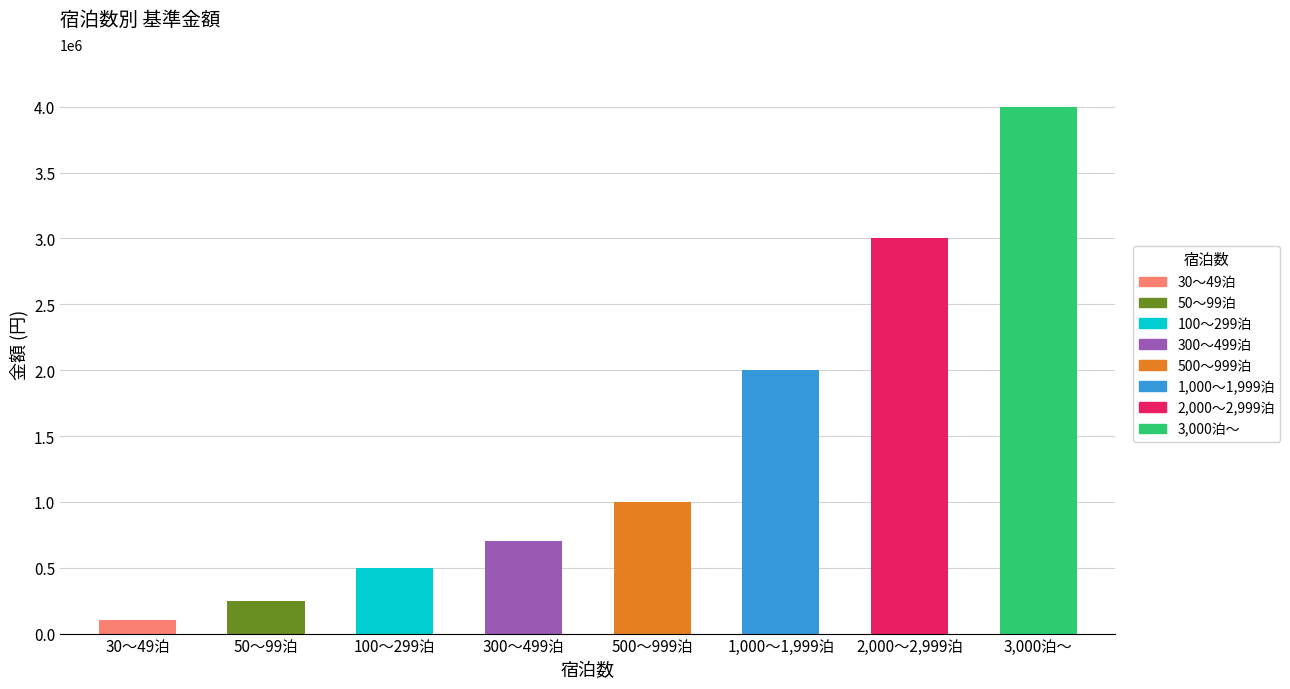

How many data points are above 1000000?

3